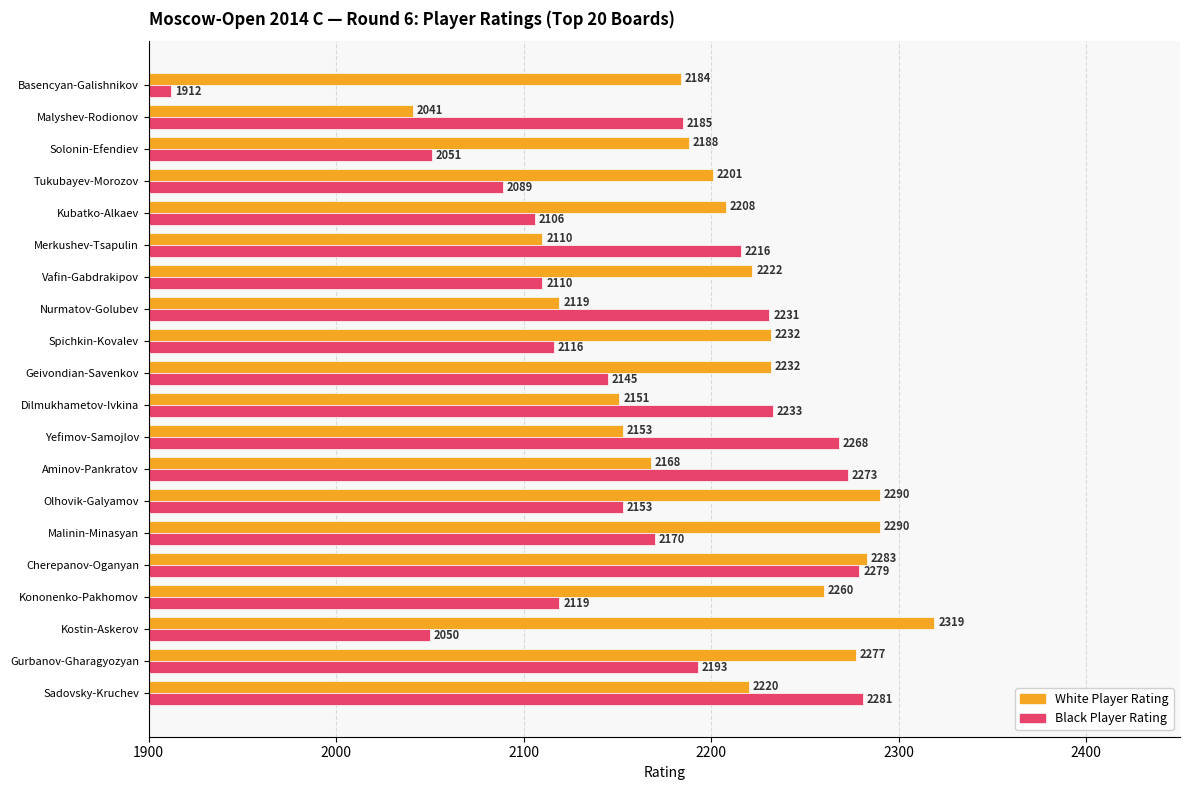

At which category is the sum across all series the highest?

Cherepanov-Oganyan